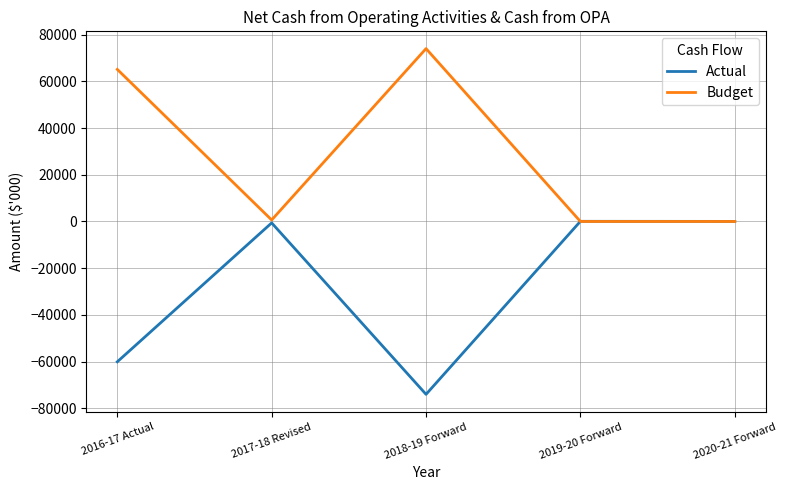

True or false: Budget has a value of 96949 at 2018-19 Forward.

False